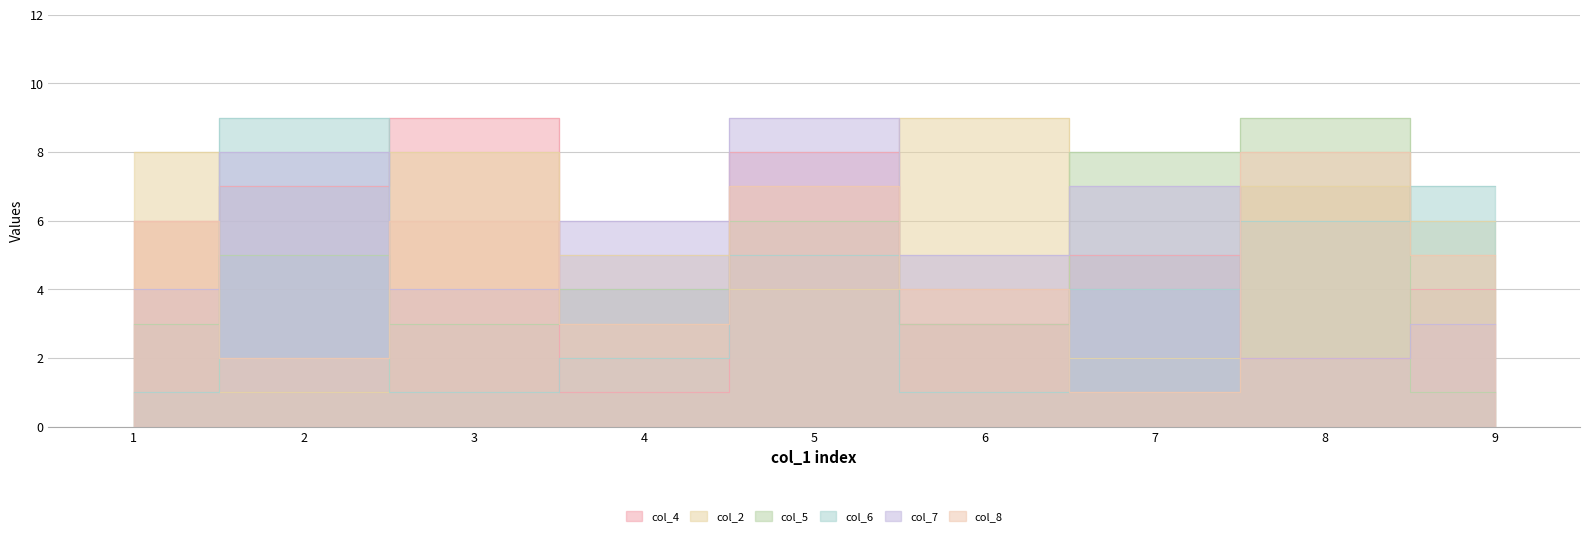

After their last crossing, which series has the higher values: col_2 or col_5?

col_2